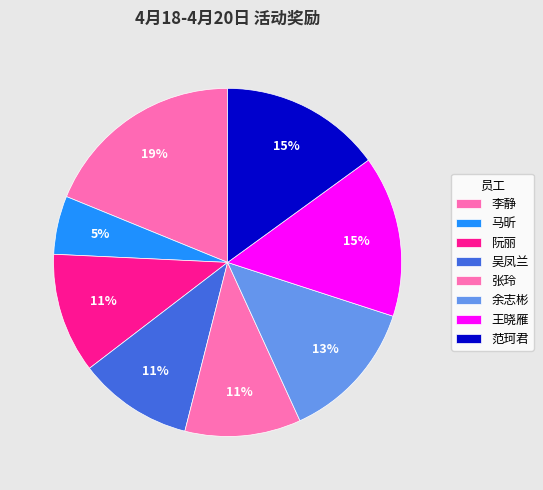

What percentage do 吴凤兰 and 张玲 together represent?

21.4%